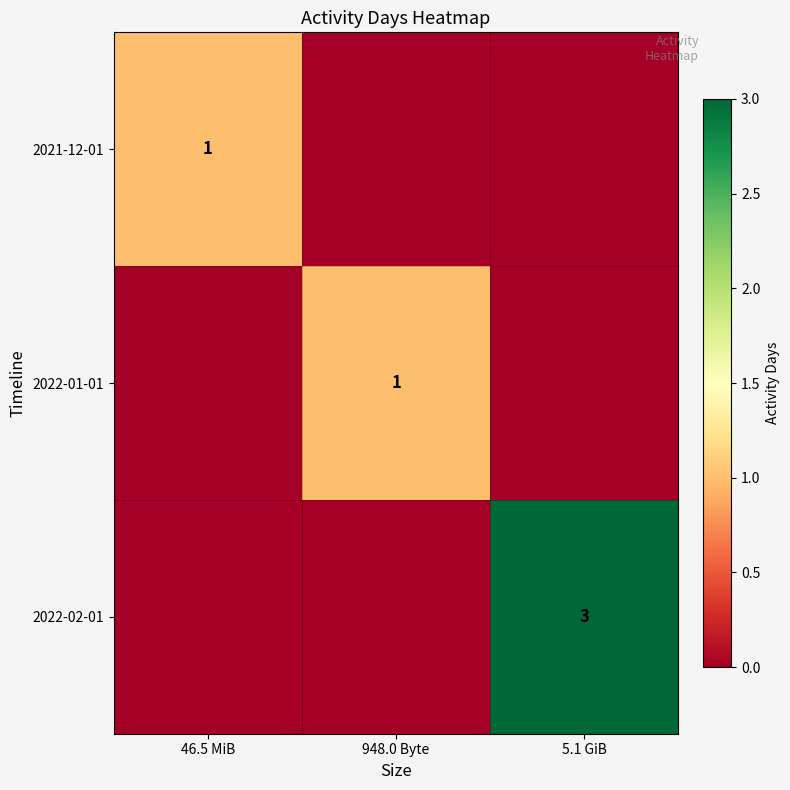

The 2021-12-01 series shows 1 at 46.5 MiB. True or false?

True